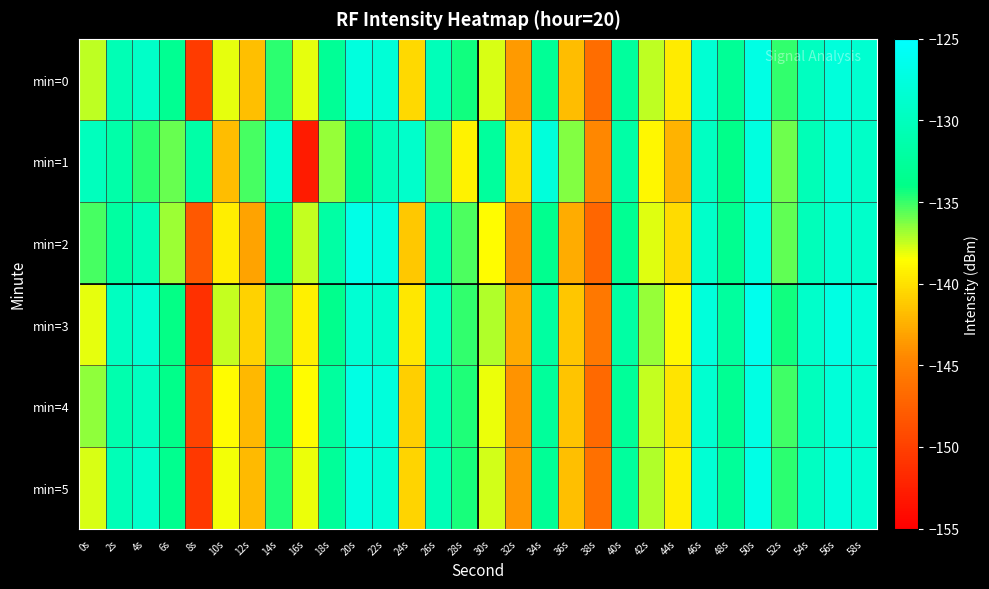

What is the maximum value shown in the chart?

-126.4